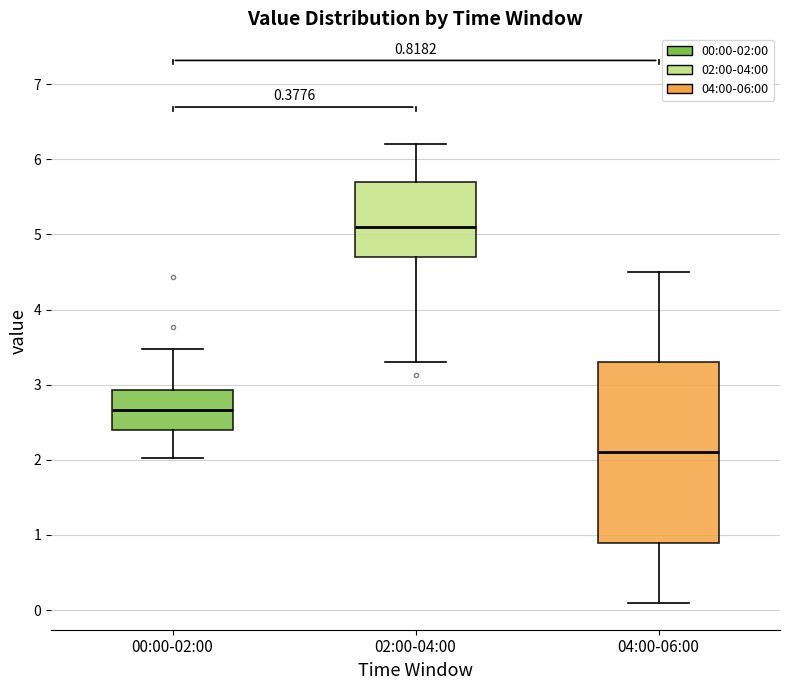

Which box has the highest median line?

02:00-04:00